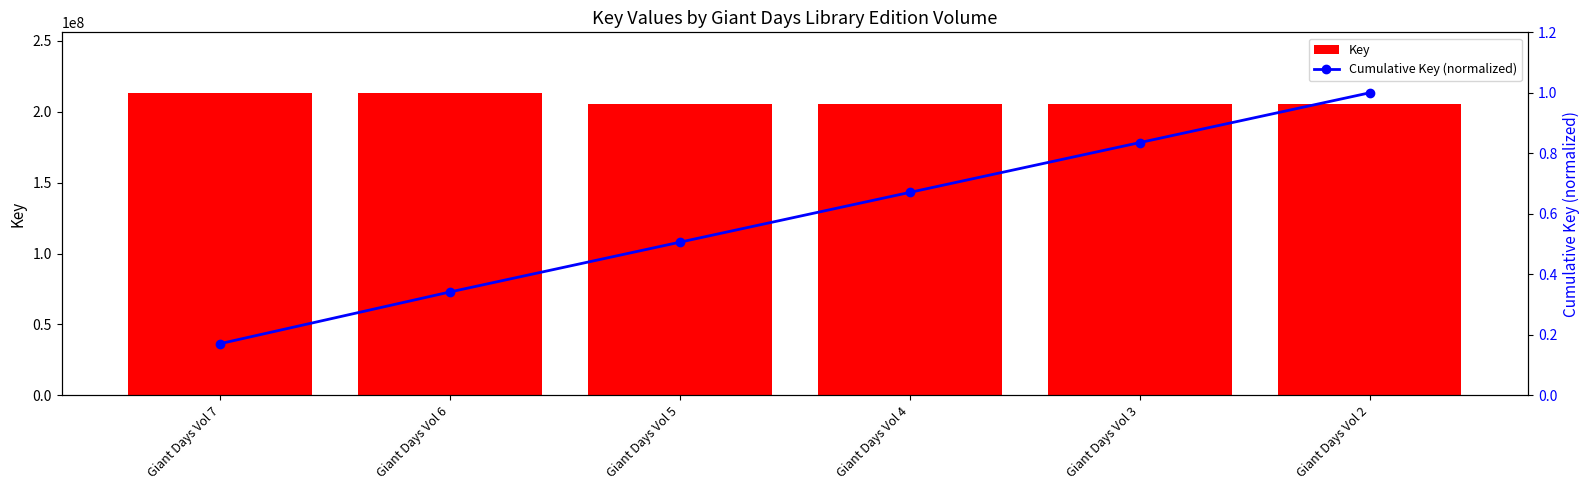

How many groups of bars are there?

6